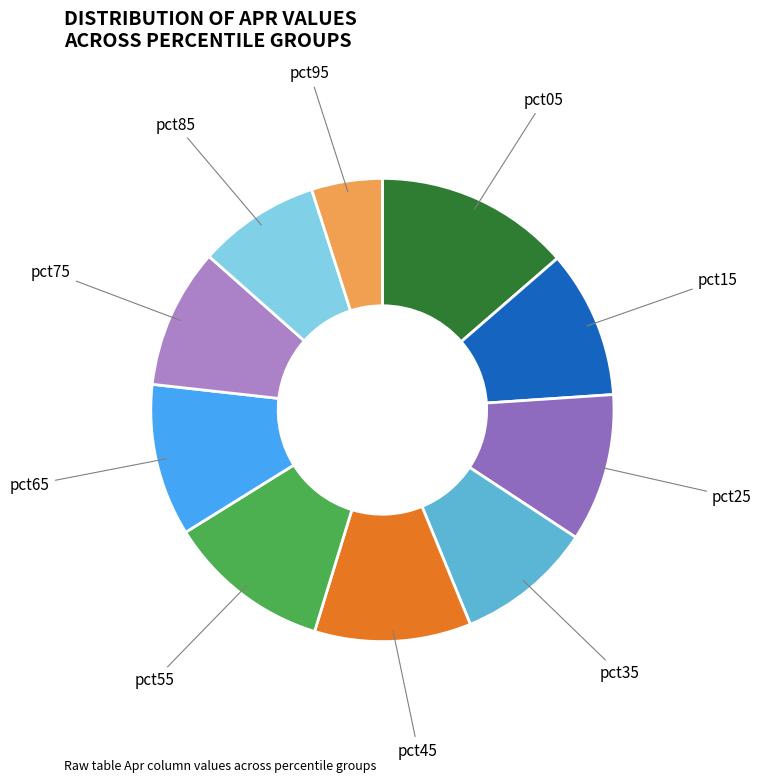

What is the smallest slice in the pie chart?

pct95